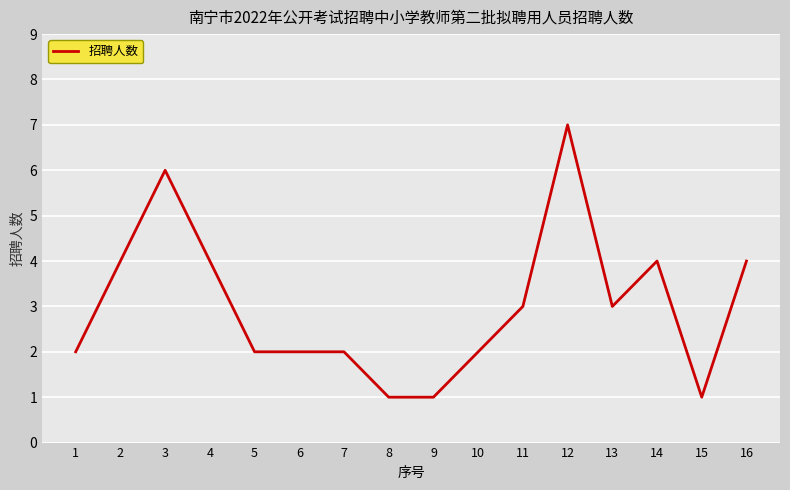

What is the change in value from 5 to 14?

+2